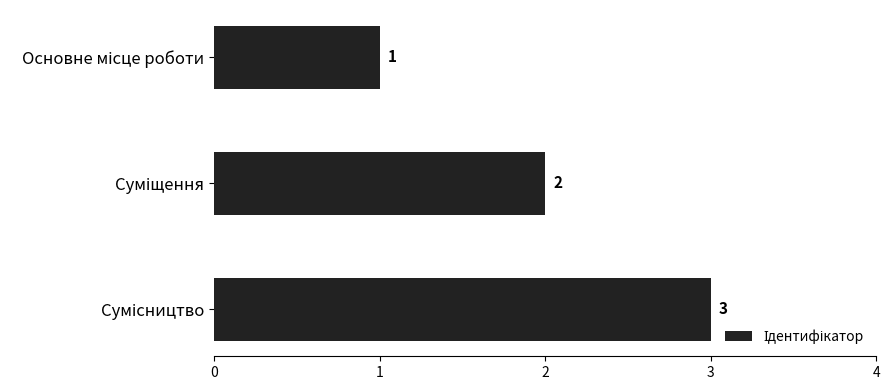

What is the value of the 3rd bar from the top?

3